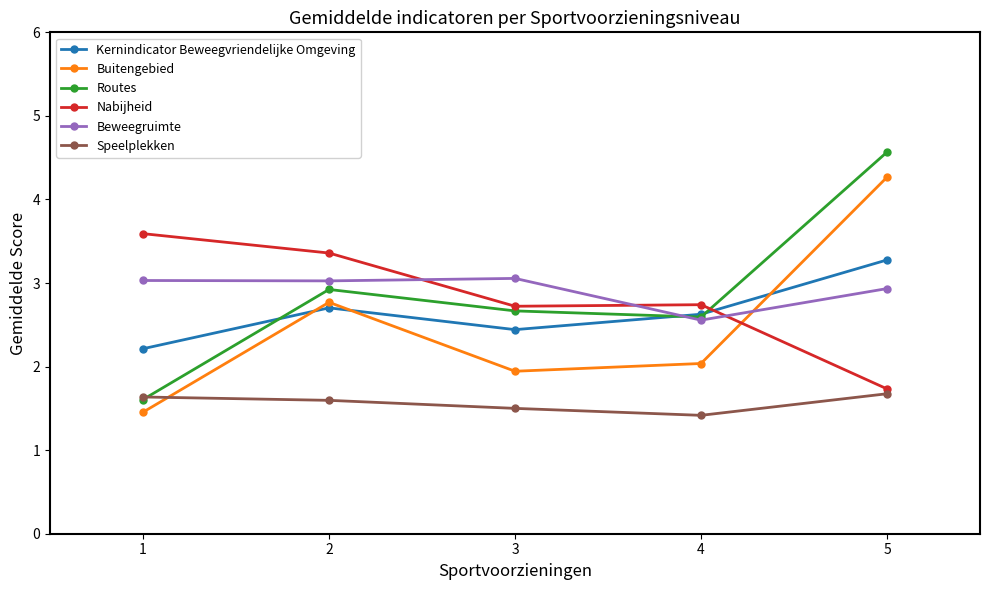

True or false: Buitengebied and Beweegruimte intersect in this chart.

True